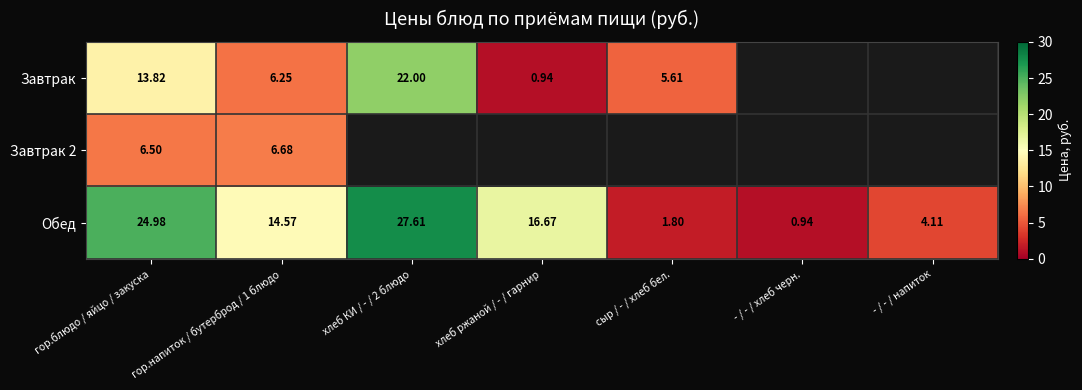

How many data points in Обед are above 14?

4